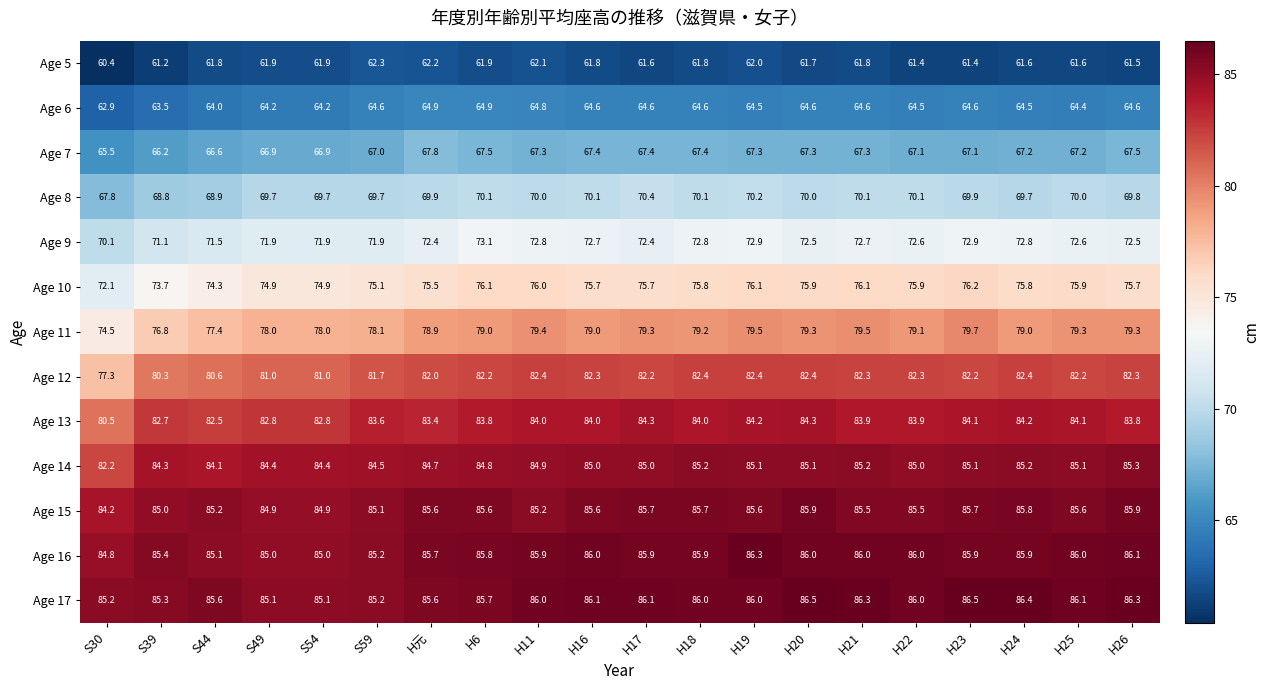

The Age 8 series shows 70.0 at H20. True or false?

True